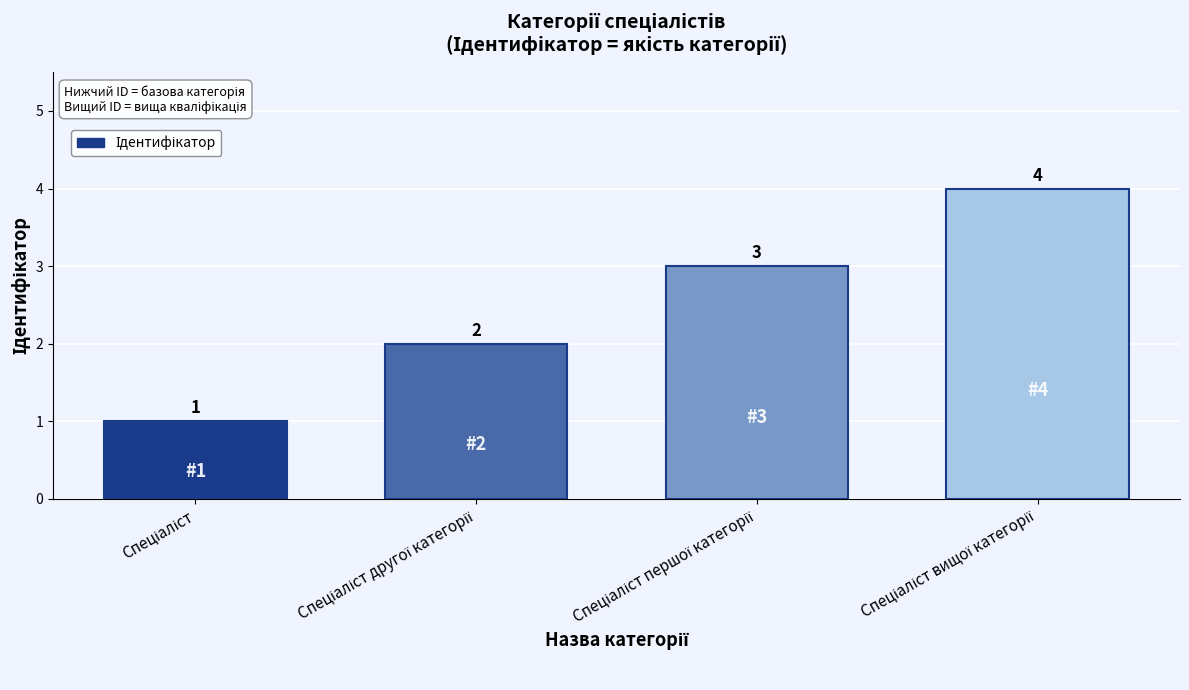

What is the greatest value displayed?

4